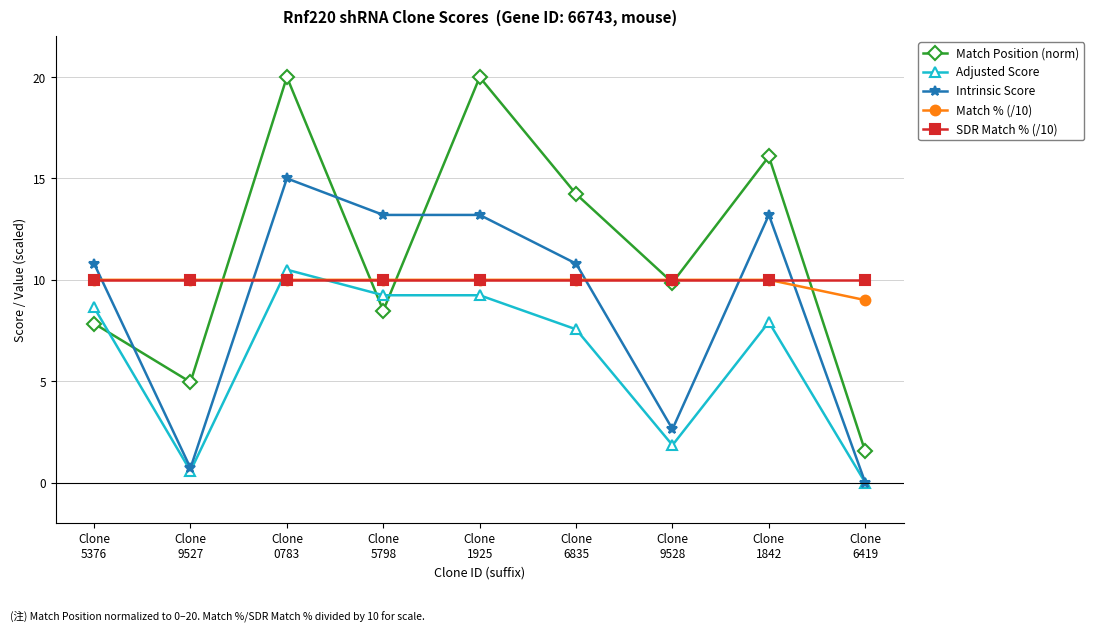

Which series has the largest range (max minus min)?

Match Position (norm)